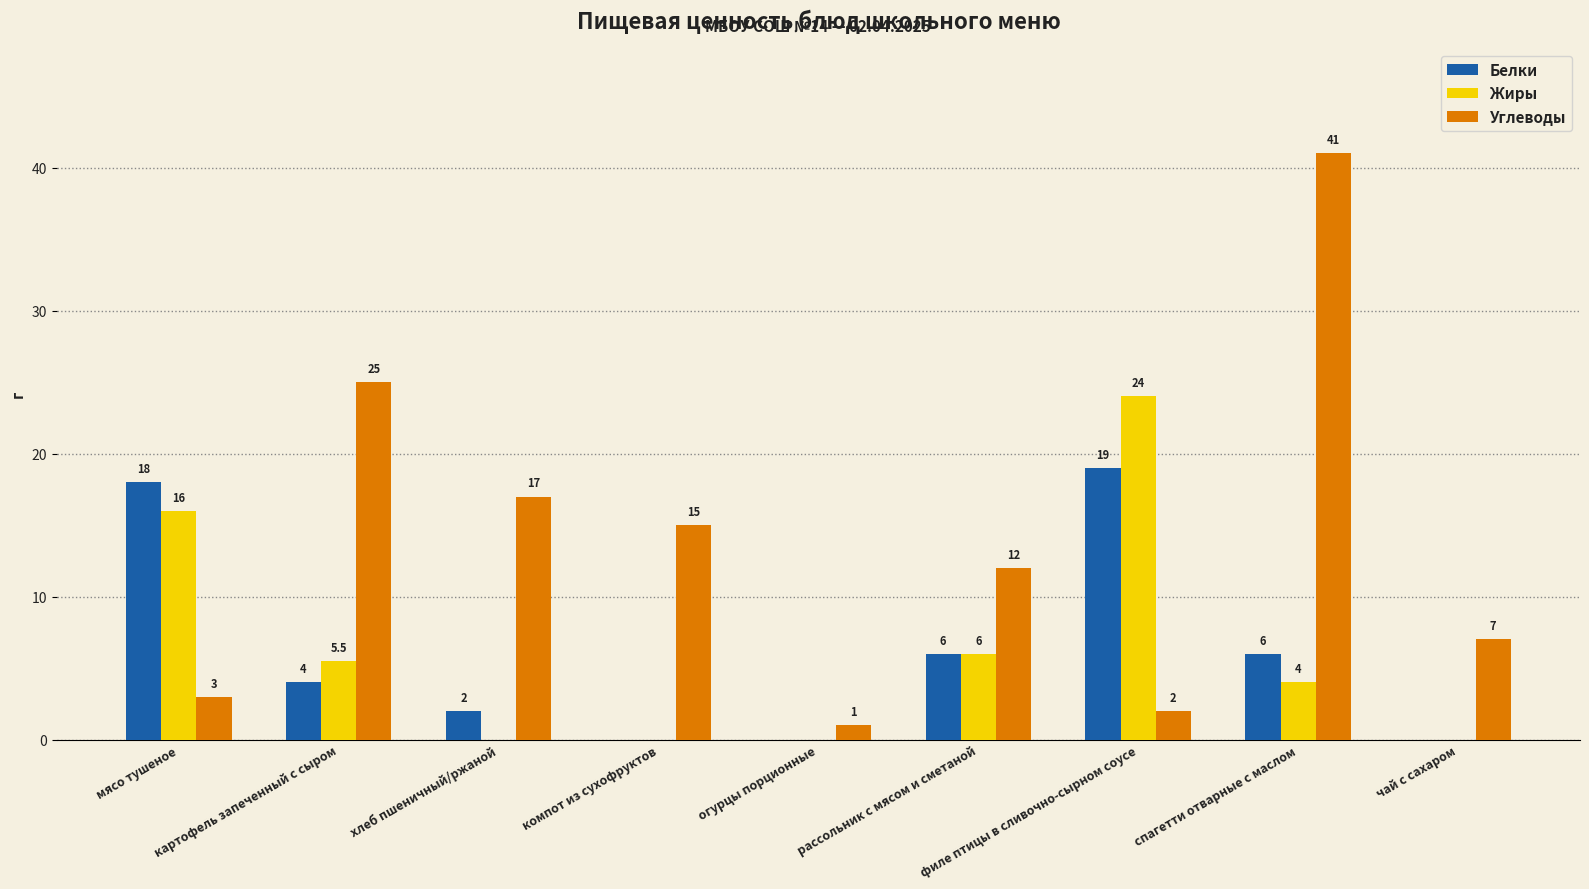

What is the sum of the Углеводы values at огурцы порционные and хлеб пшеничный/ржаной?

18.0